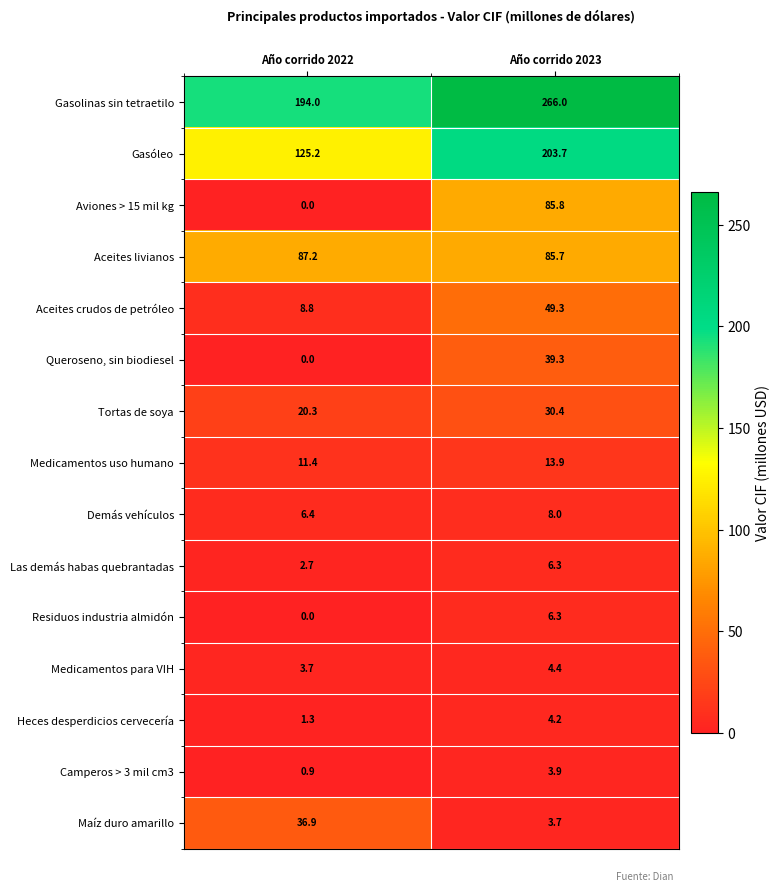

What is the total value across all series at Año corrido 2023?

810.9